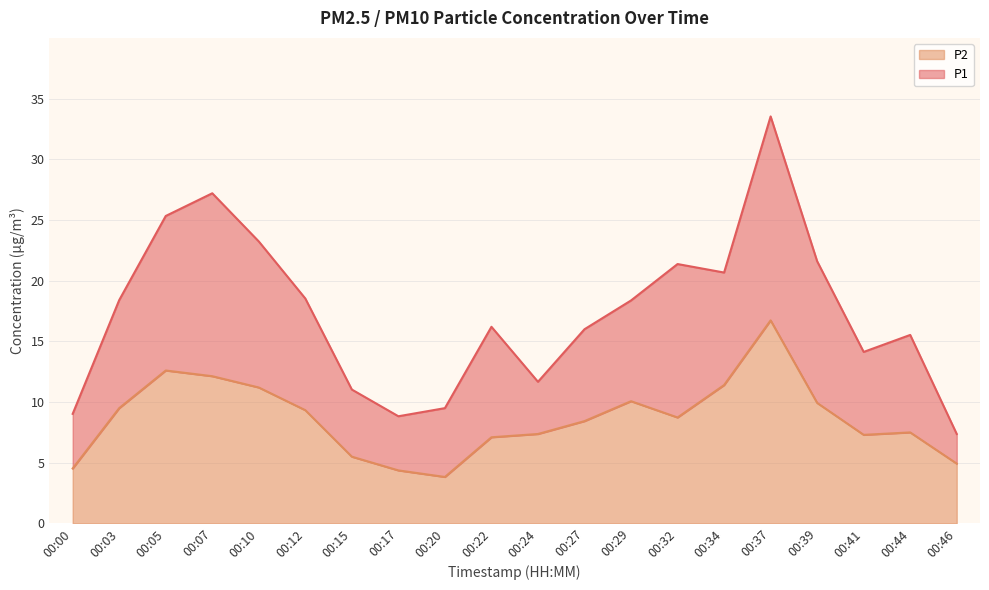

Rank the series by their maximum value, from highest to lowest.

P1, P2